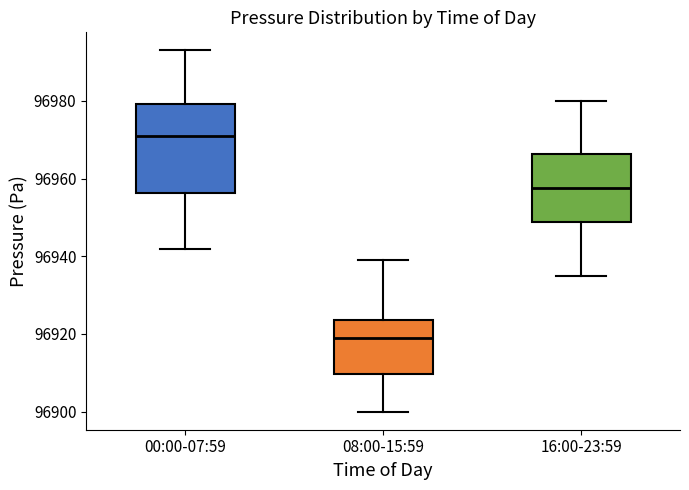

Comparing the boxes themselves (not the whiskers), which one is the tallest?

00:00-07:59